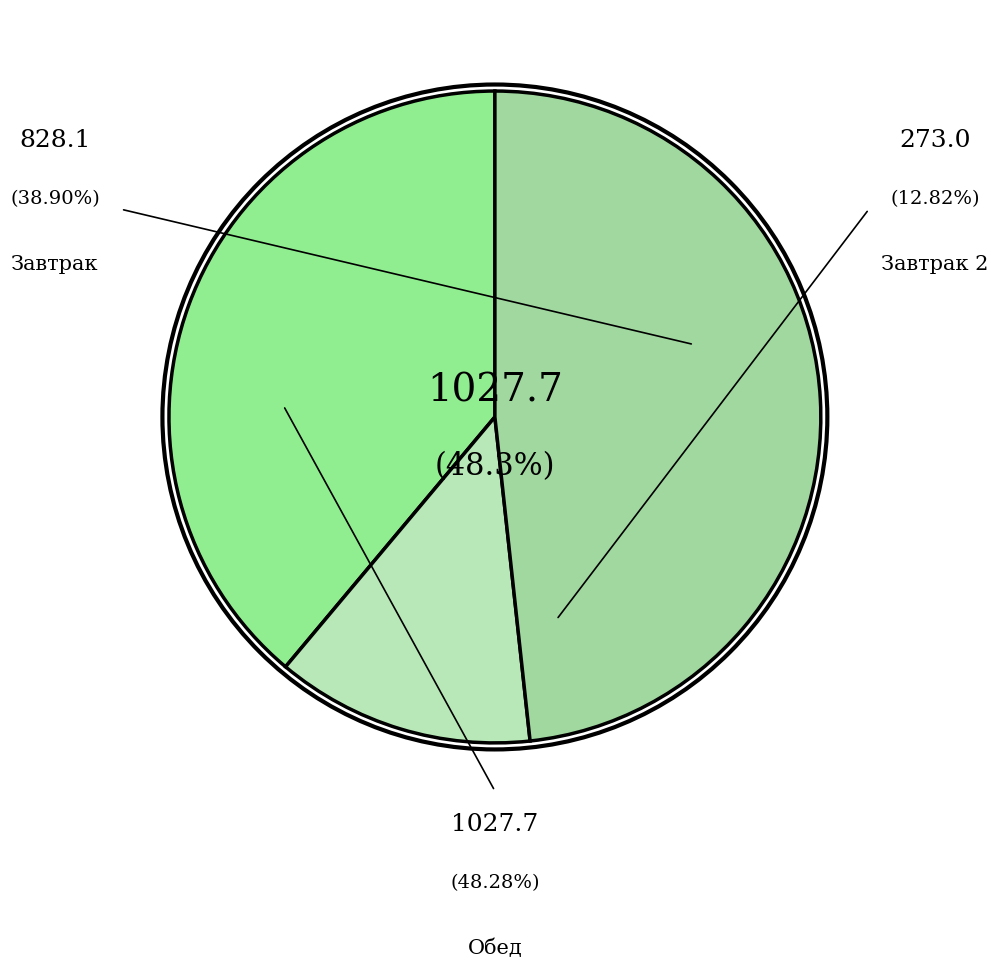

Is there any slice that represents more than half of the pie?

No